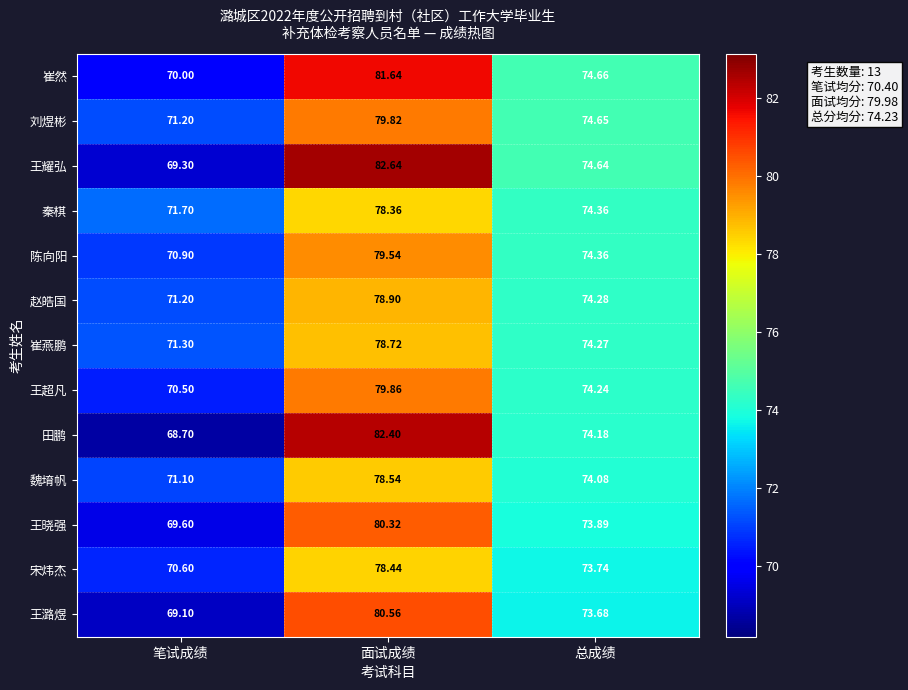

Rank the categories by 王超凡 value from highest to lowest.

面试成绩, 总成绩, 笔试成绩